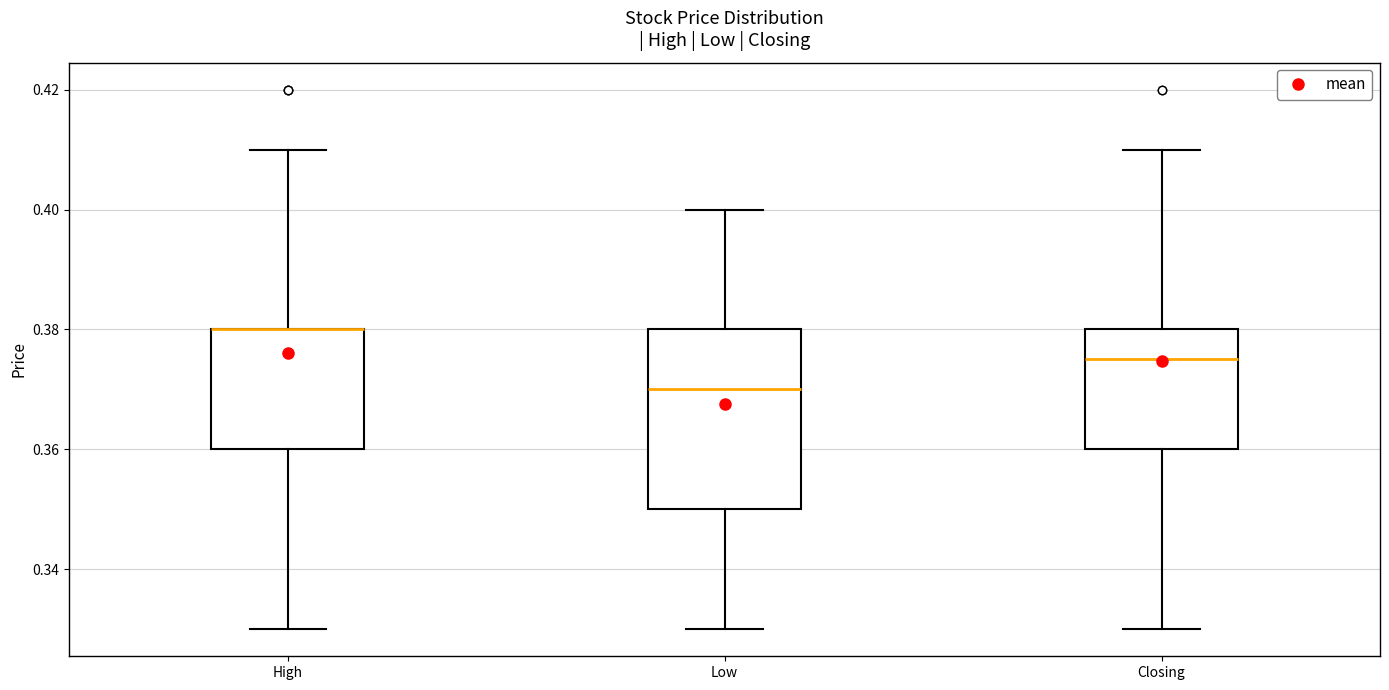

Reading left to right, read every box against the y-axis: the position of its median line, the range the box covers, and the ends of its whiskers. The values are not printed on the chart, so give them approximately, as read against the axis.

High: median 0.380 (drawn on the box's upper edge), box 0.360 to 0.380, whiskers 0.330 to 0.410
Low: median 0.370, box 0.350 to 0.380, whiskers 0.330 to 0.400
Closing: median 0.376, box 0.360 to 0.380, whiskers 0.330 to 0.410